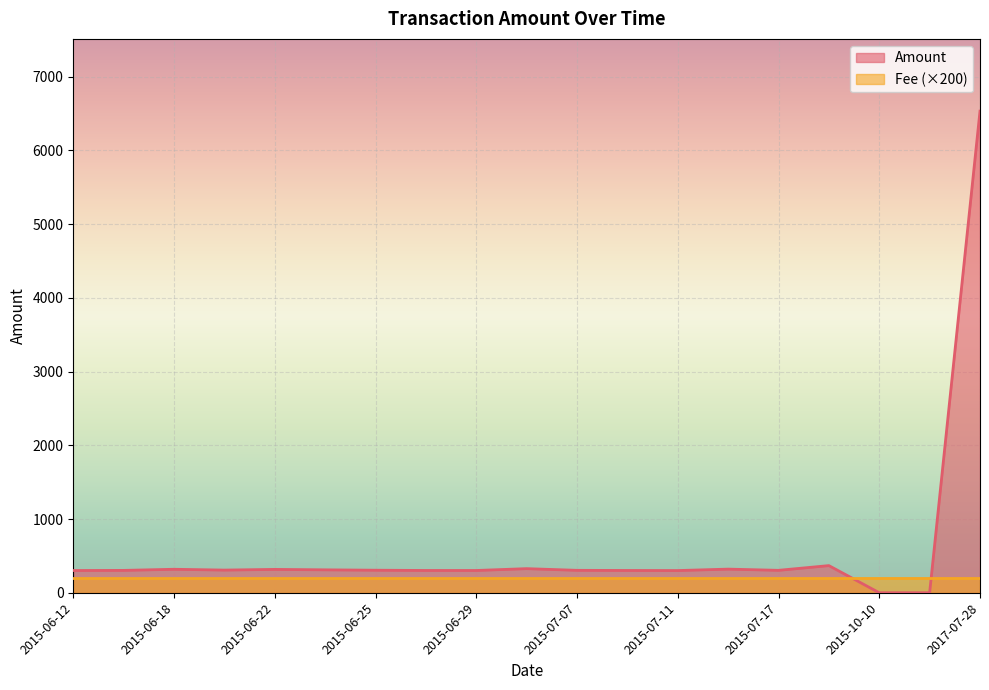

What is the average value of the Amount series?

606.8